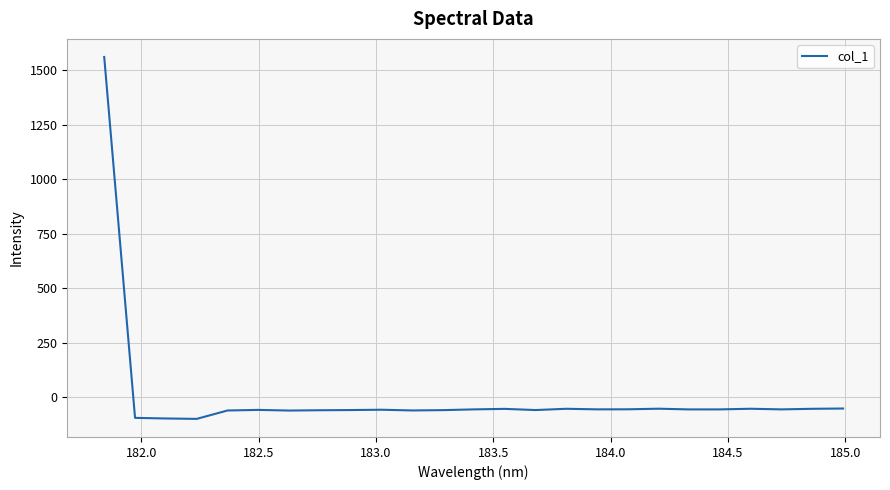

What is the greatest value displayed?

1559.7